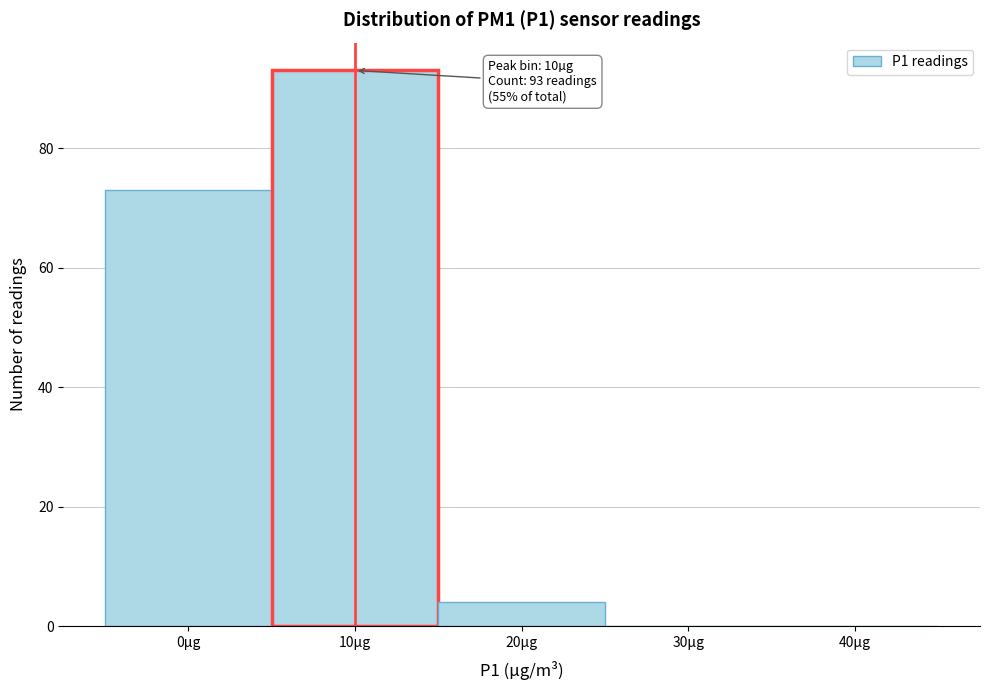

Reading right to left, extract all data points from this chart.

40µg=0	30µg=0	20µg=4	10µg=93	0µg=73